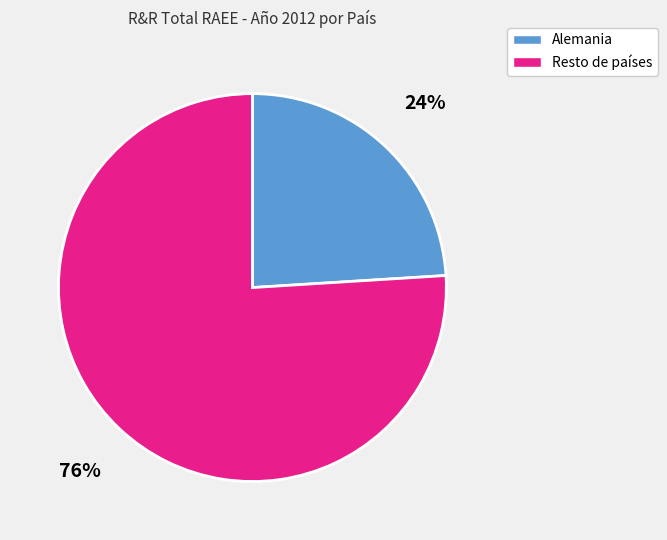

To the nearest percent, what is the difference between the largest and smallest slice percentages?

52%